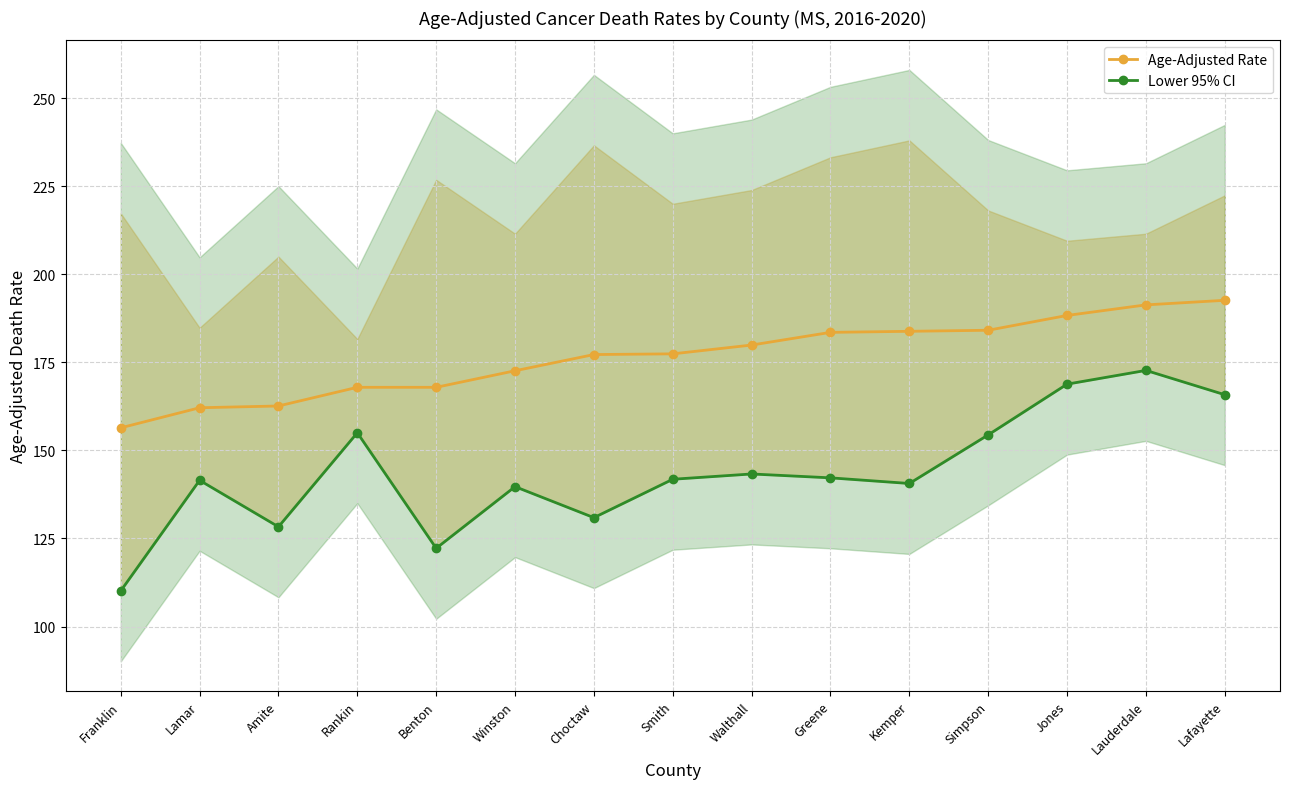

How many lines are shown in the chart?

2